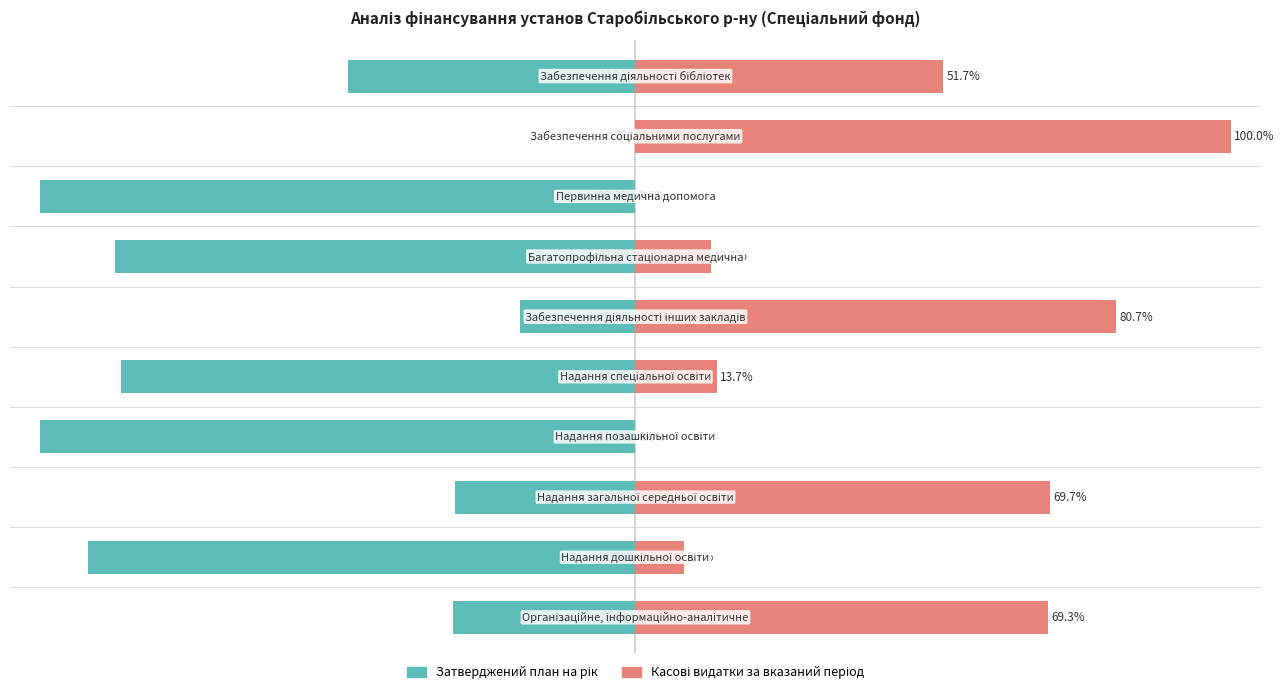

What are all the series names shown in the legend?

Затверджений план на рік, Касові видатки за вказаний період